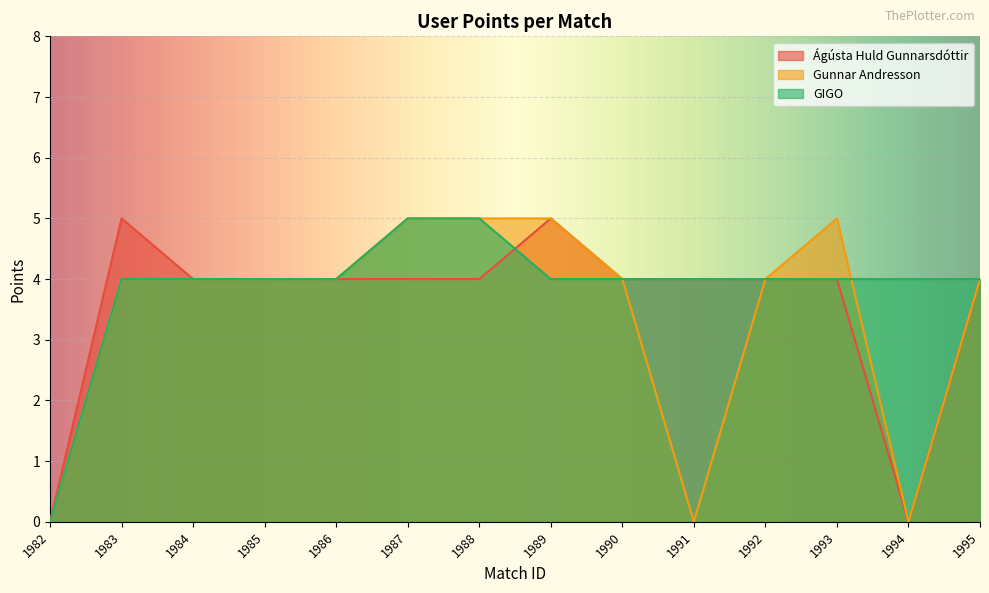

At how many categories does at least one series exceed 4?

5